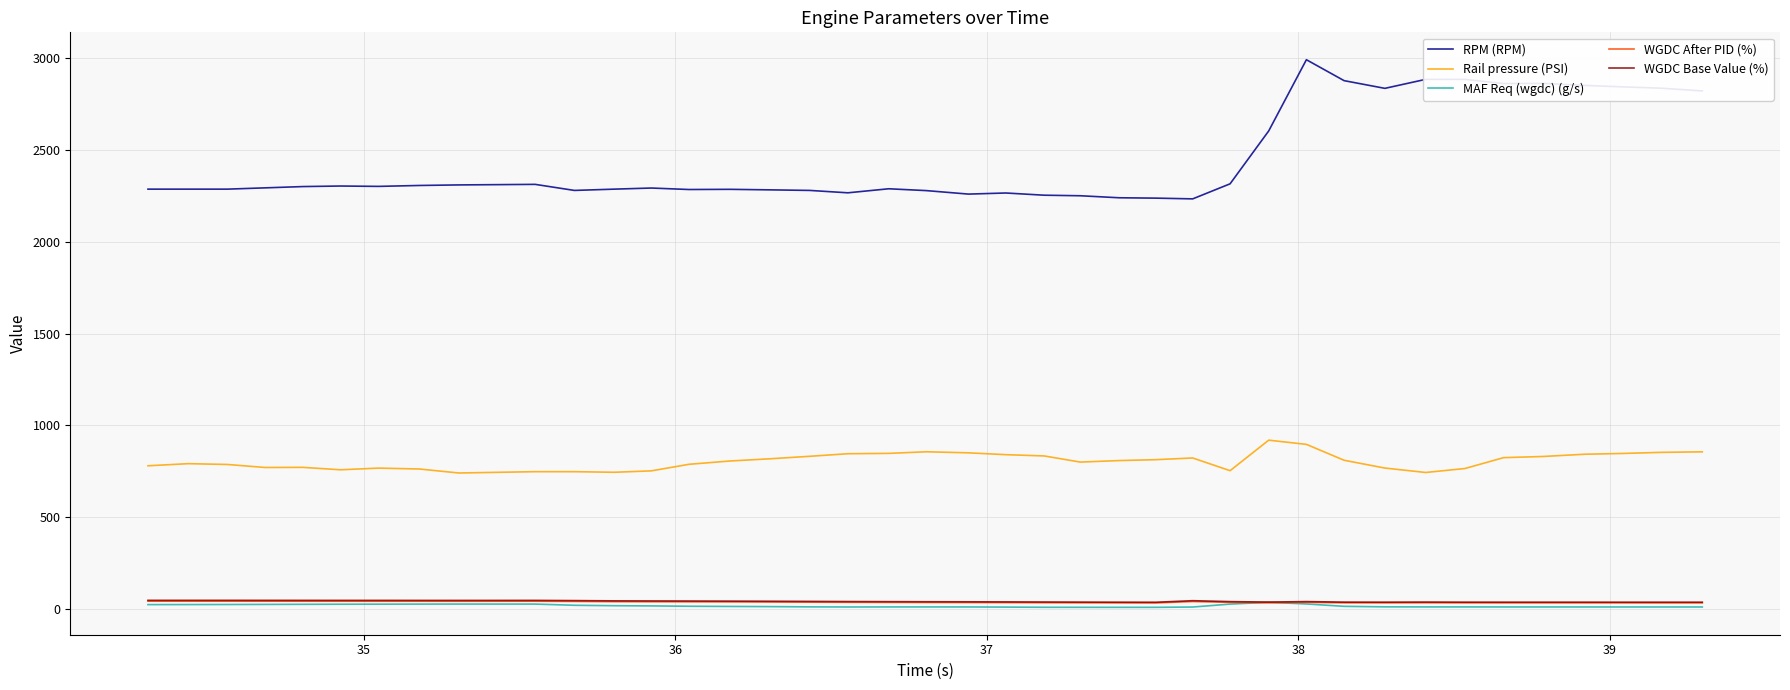

Which series has the largest total across all categories?

RPM (RPM)